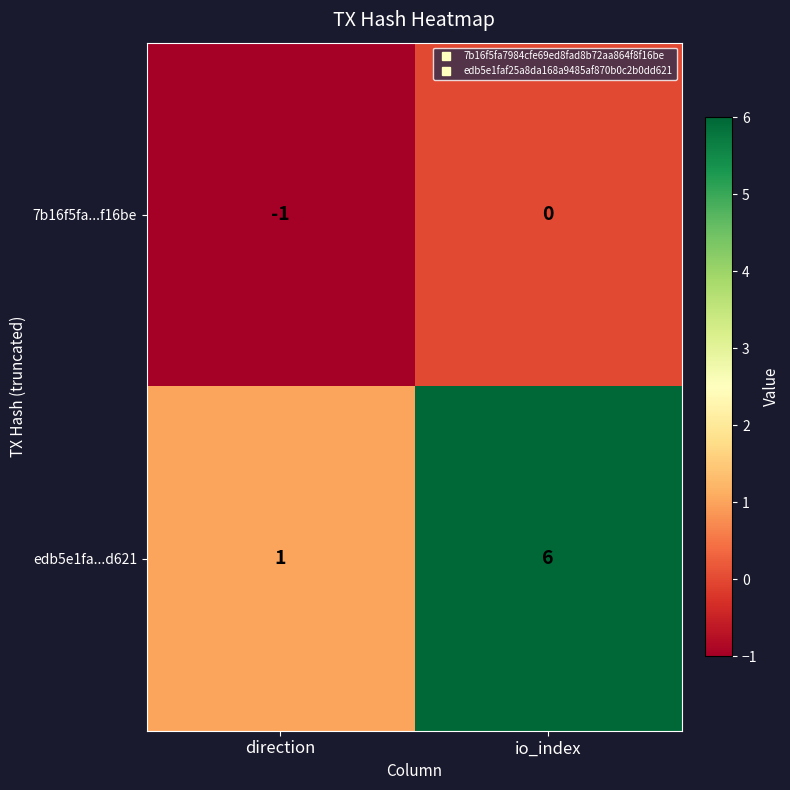

Reading left to right, transcribe all the data shown in this chart.

7b16f5fa...f16be: direction=-1	io_index=0
edb5e1fa...d621: direction=1	io_index=6